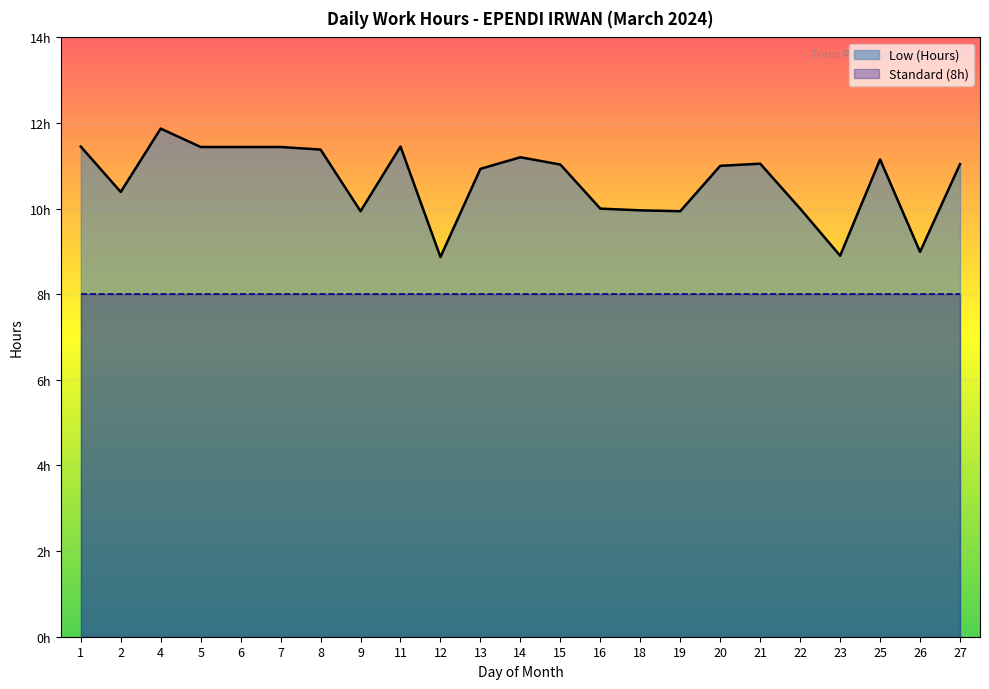

Which label corresponds to the largest value in the chart?

4